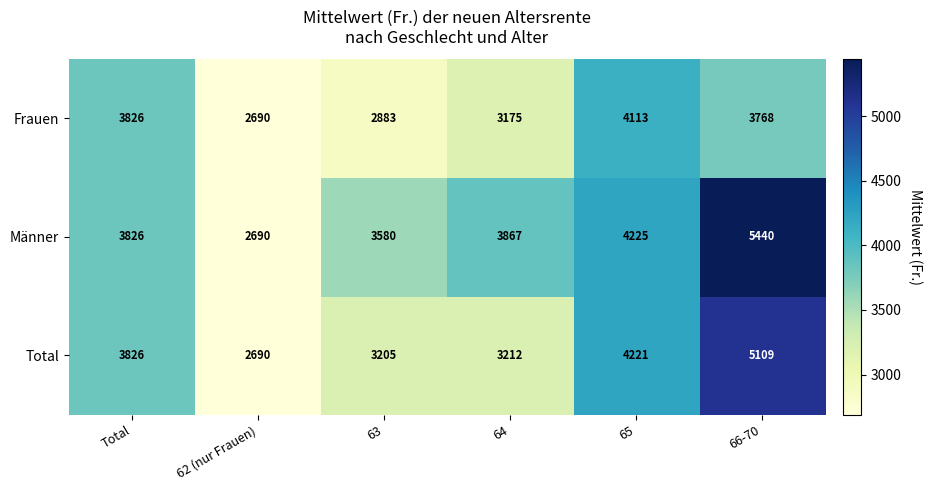

Which series changed the most between 62 (nur Frauen) and 64?

Männer